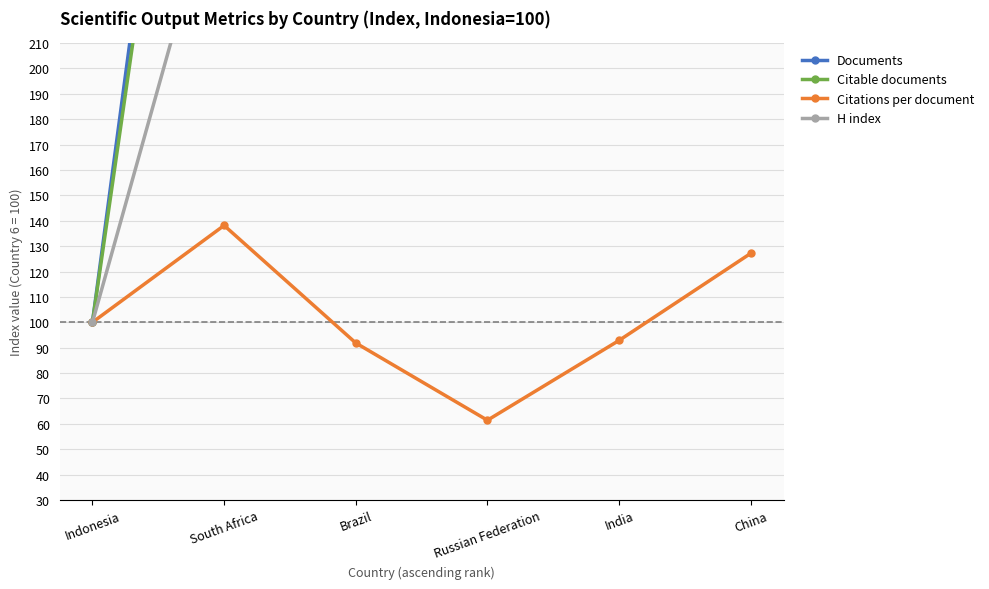

Which series has the largest total across all categories?

Documents